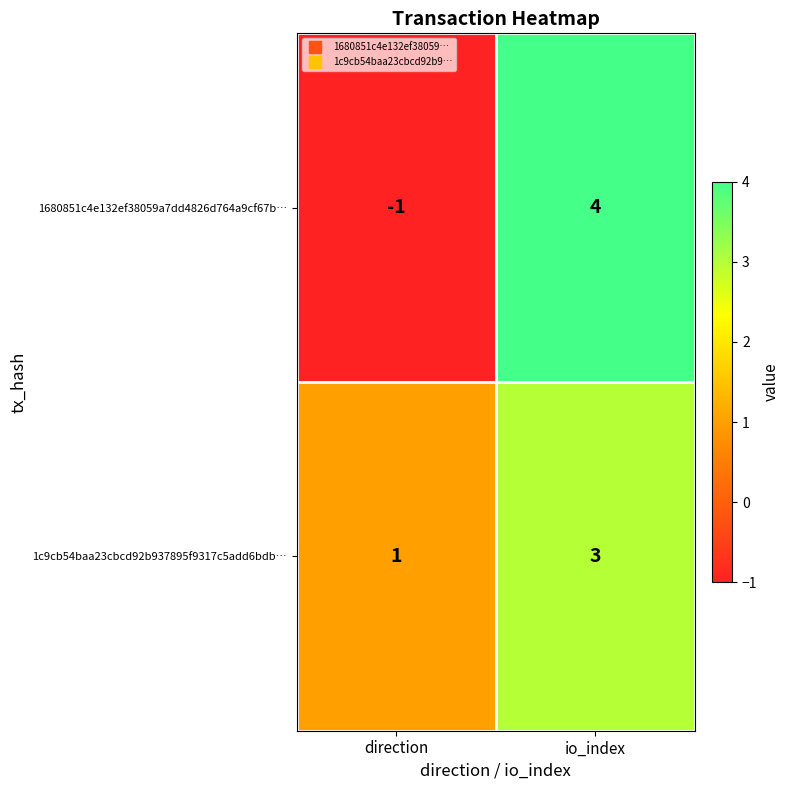

What is the sum of all 1c9cb54baa23cbcd92b937895f9317c5add6bdb… values?

4